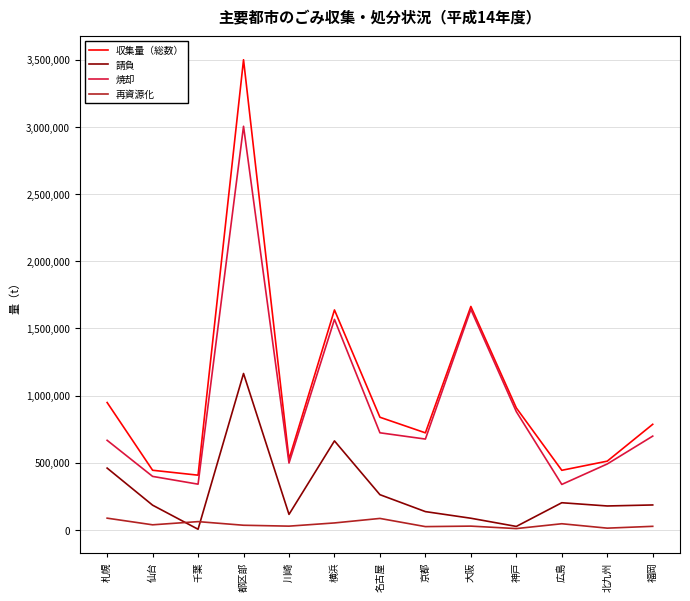

What is the average value of the 再資源化 series?

41264.1